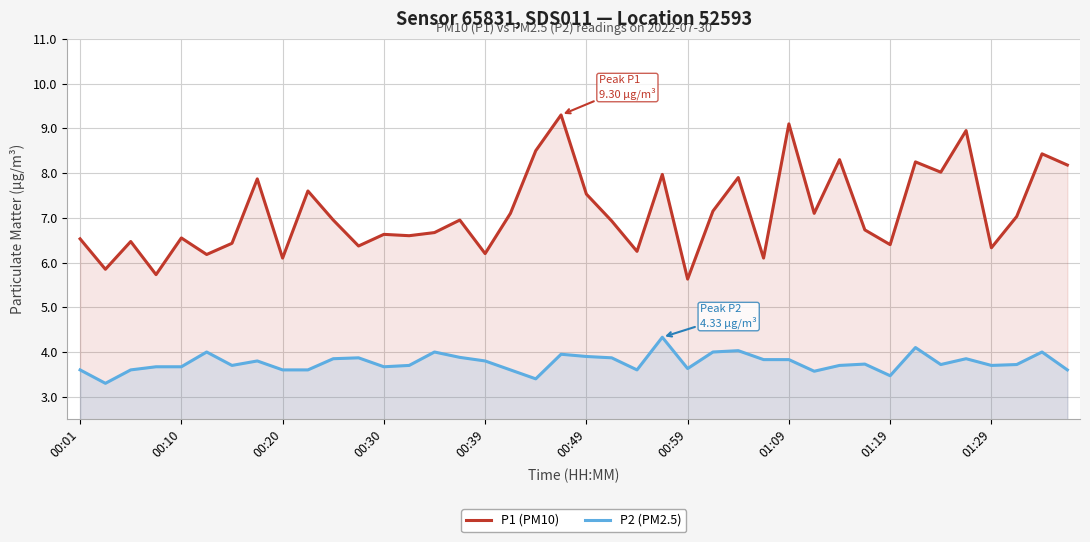

In P2 (PM2.5), how many points are higher than both neighbors (excluding endpoints)?

11